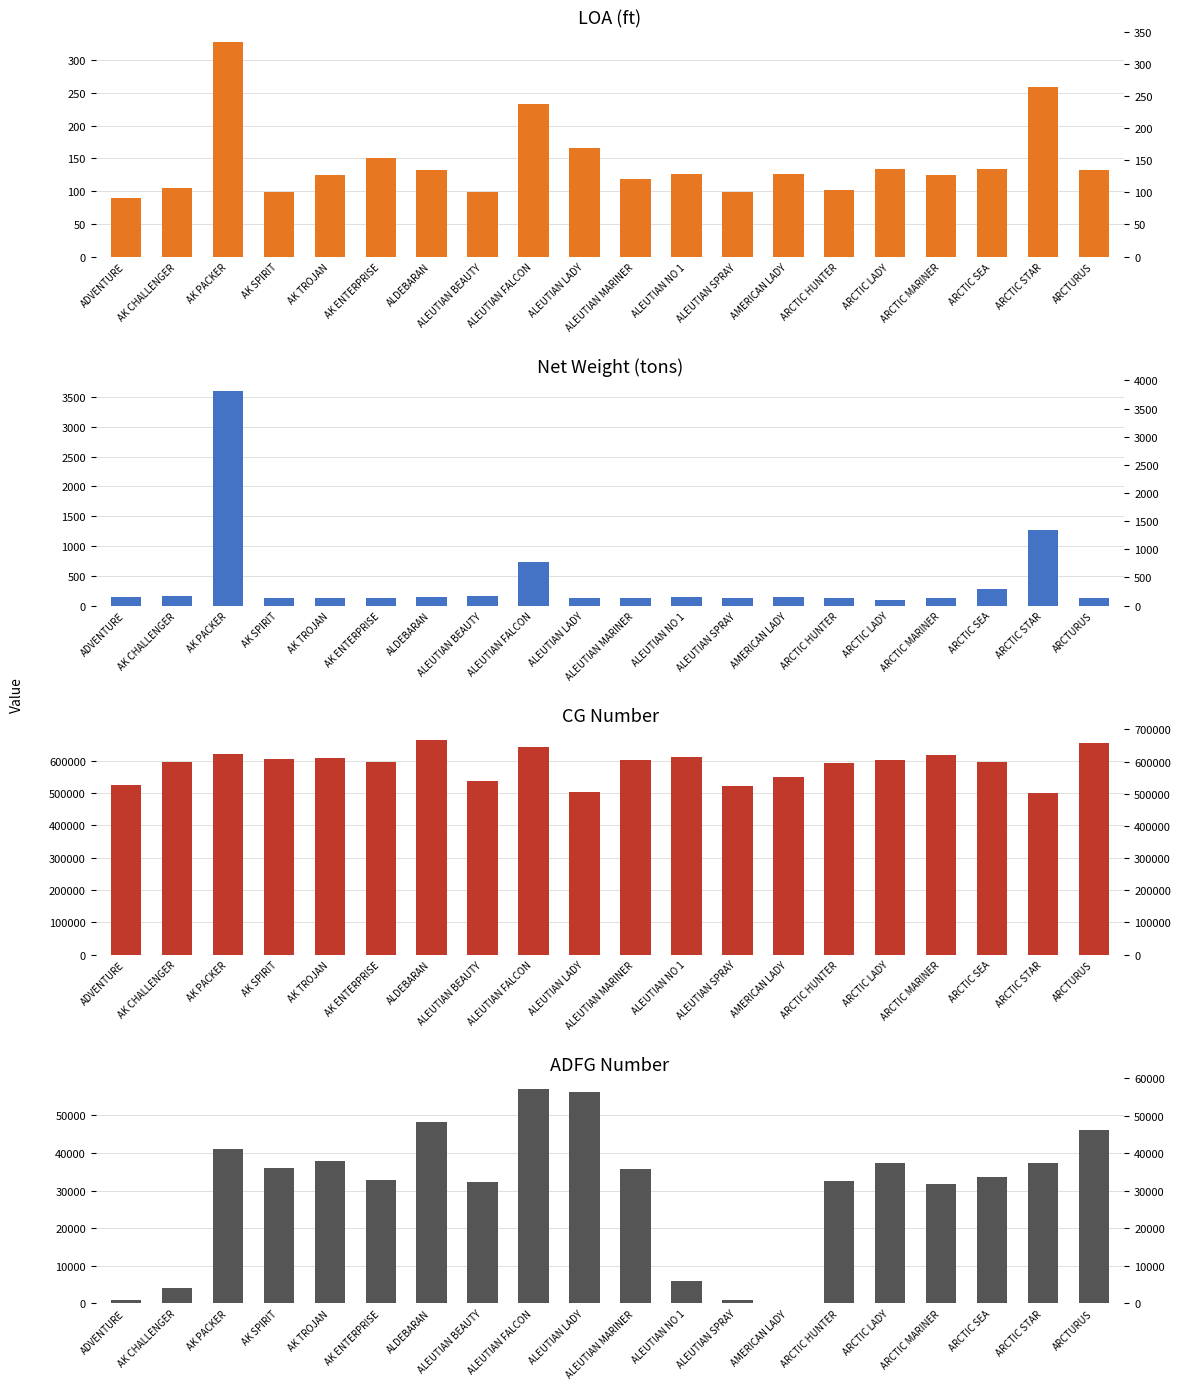

Does the chart contain stacked bars?

No